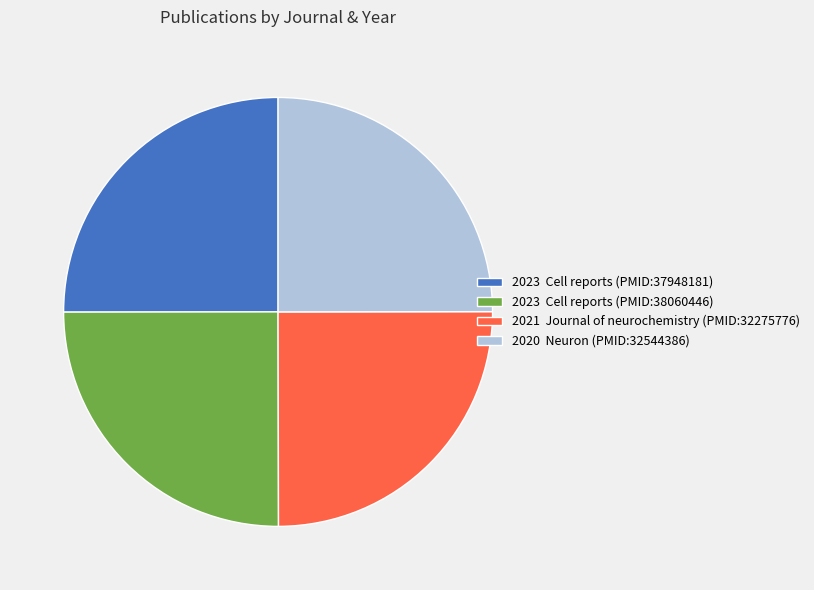

The 2020 Neuron (PMID:32544386) slice represents 32% of the pie. True or false?

False